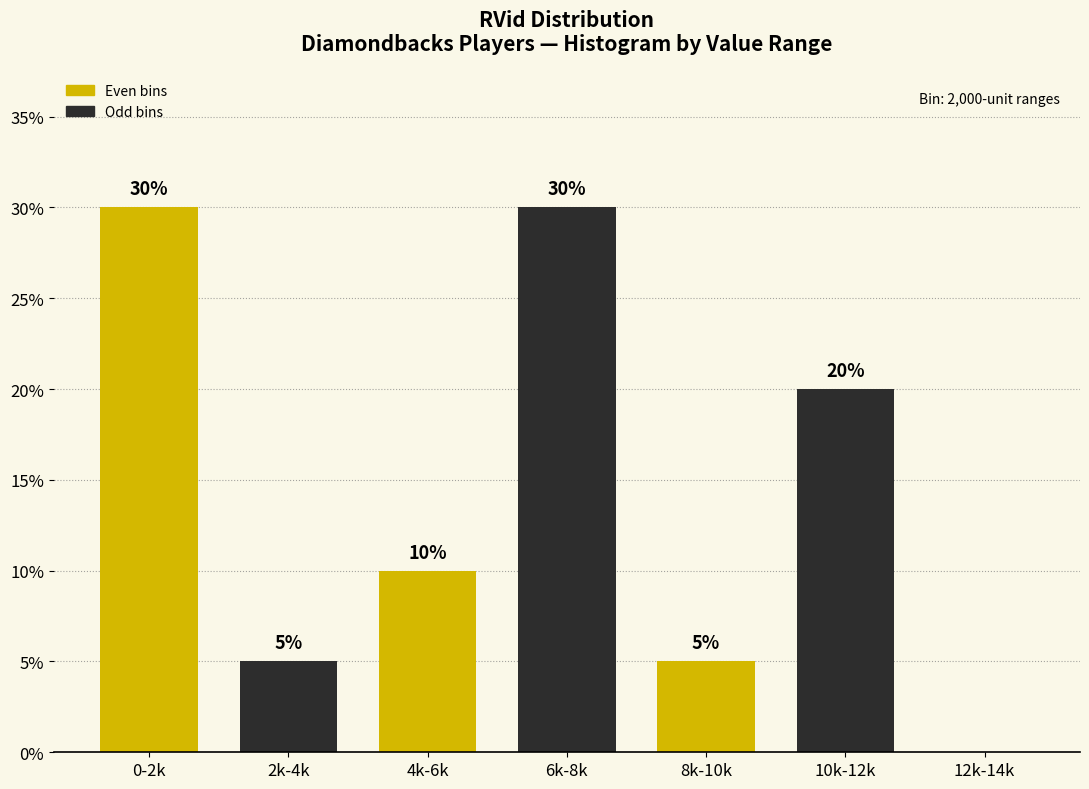

Reading right to left, transcribe all the data shown in this chart.

12k-14k=0	10k-12k=20	8k-10k=5	6k-8k=30	4k-6k=10	2k-4k=5	0-2k=30